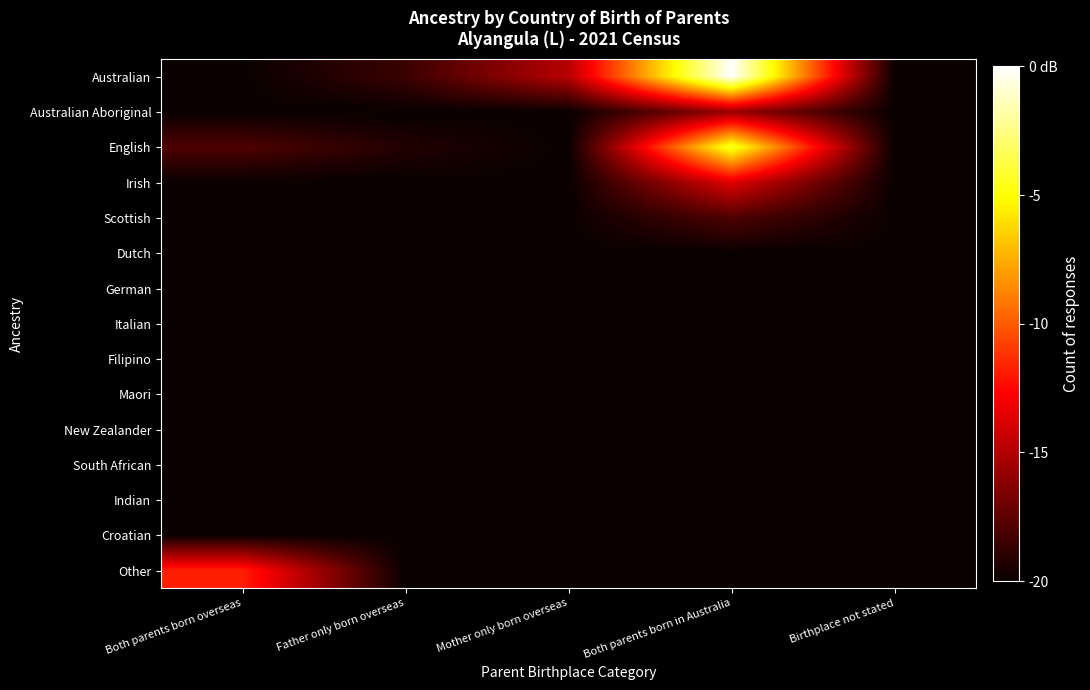

Which series has the largest total across all categories?

Australian